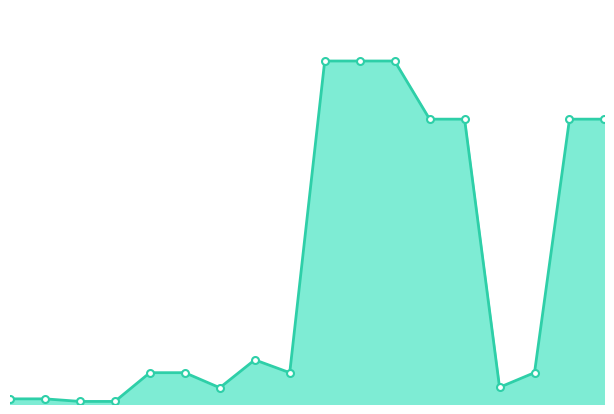

How many interior local valleys (lower than both neighbors) does the data have?

3